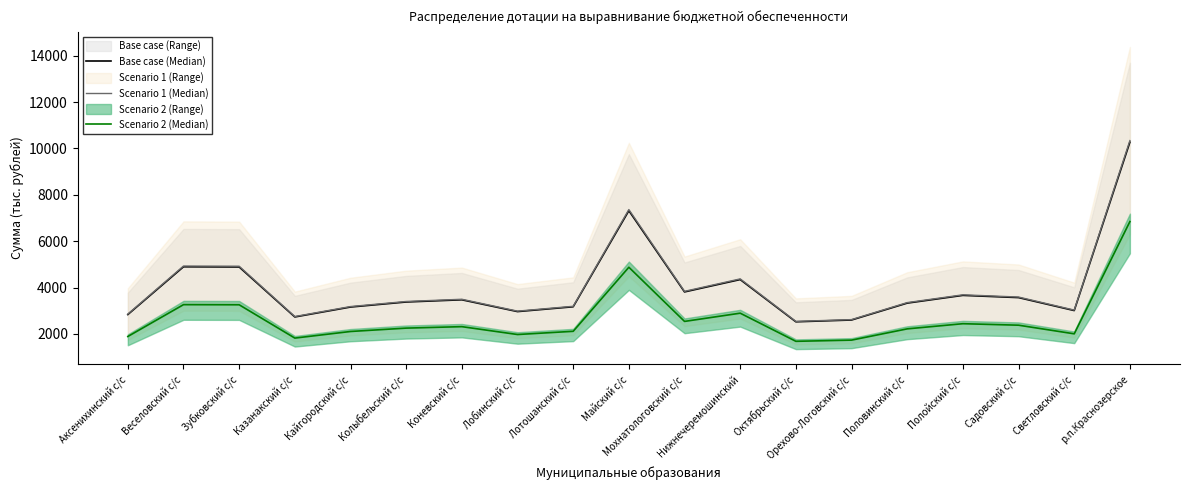

Which has a higher value, Аксенихинский с/с or Нижнечеремошинский?

Нижнечеремошинский